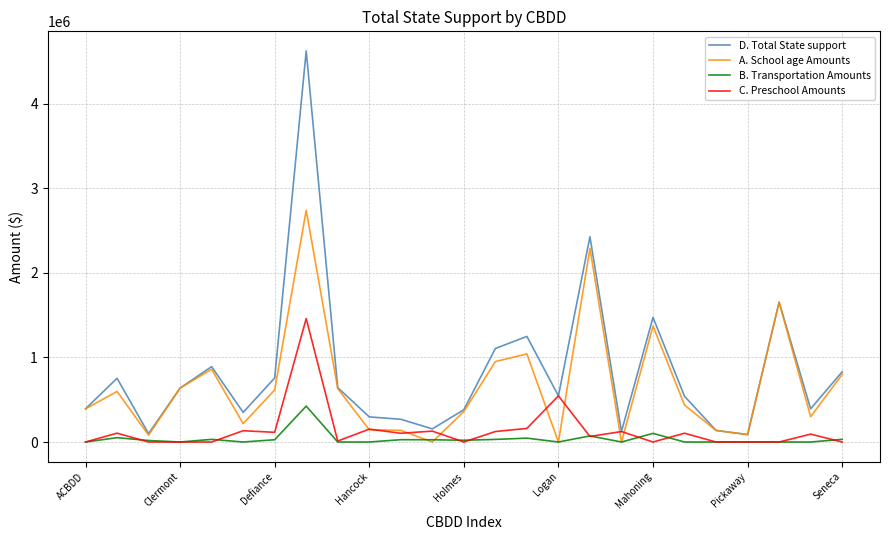

What is the highest value of the A. School age Amounts series?

2741788.4